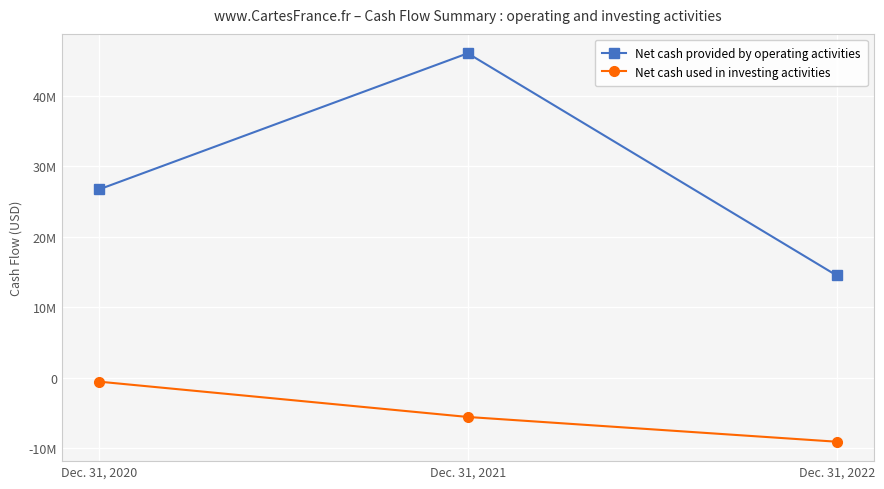

Which series has the largest total across all categories?

Net cash provided by operating activities